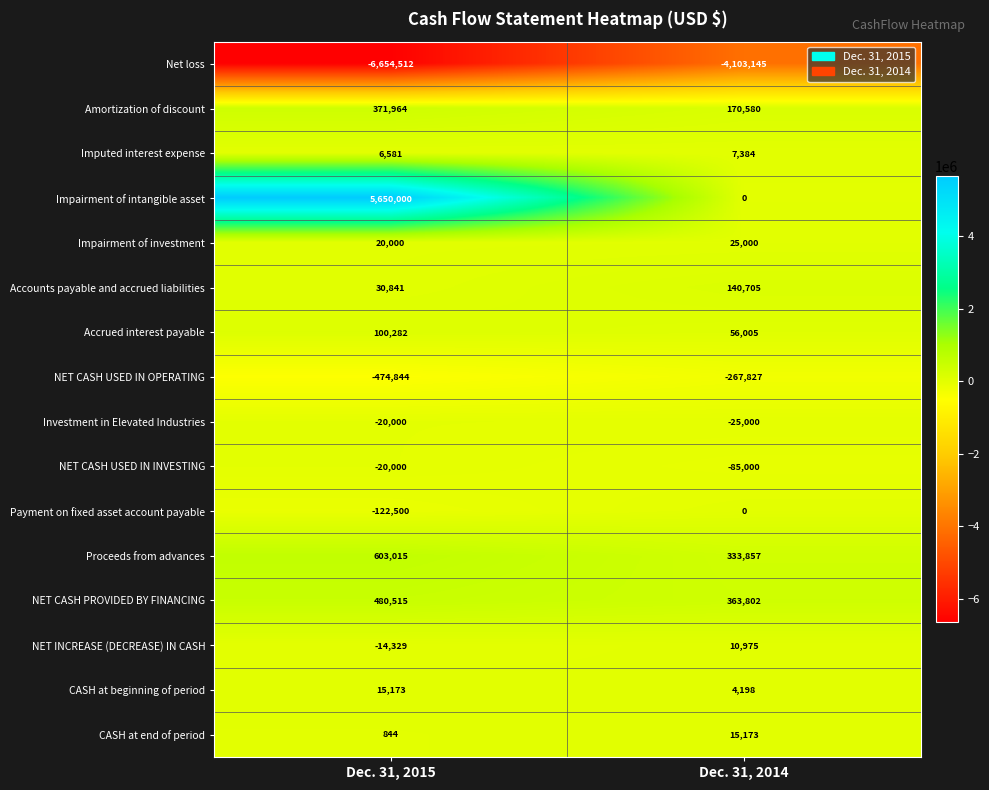

The CASH at end of period series shows 1250 at Dec. 31, 2015. True or false?

False